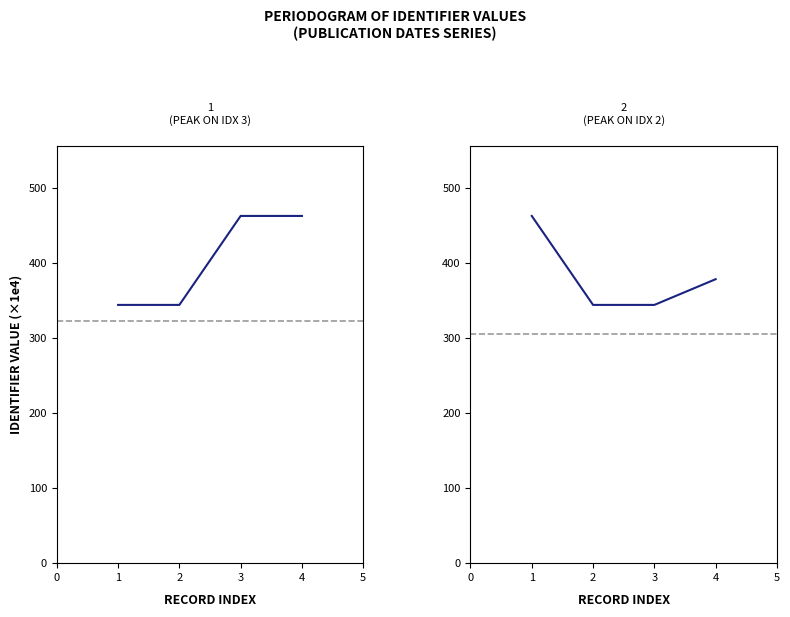

True or false: Panel 1 has a value of 177.2 at 1.

False